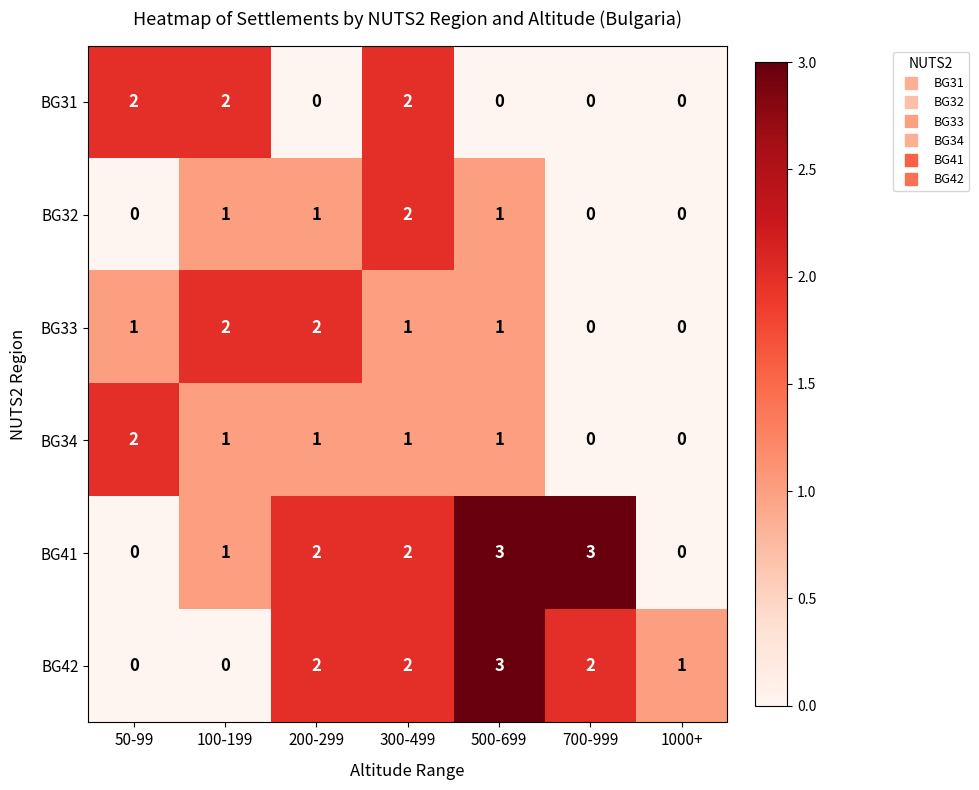

Which series has the widest spread of values?

BG41